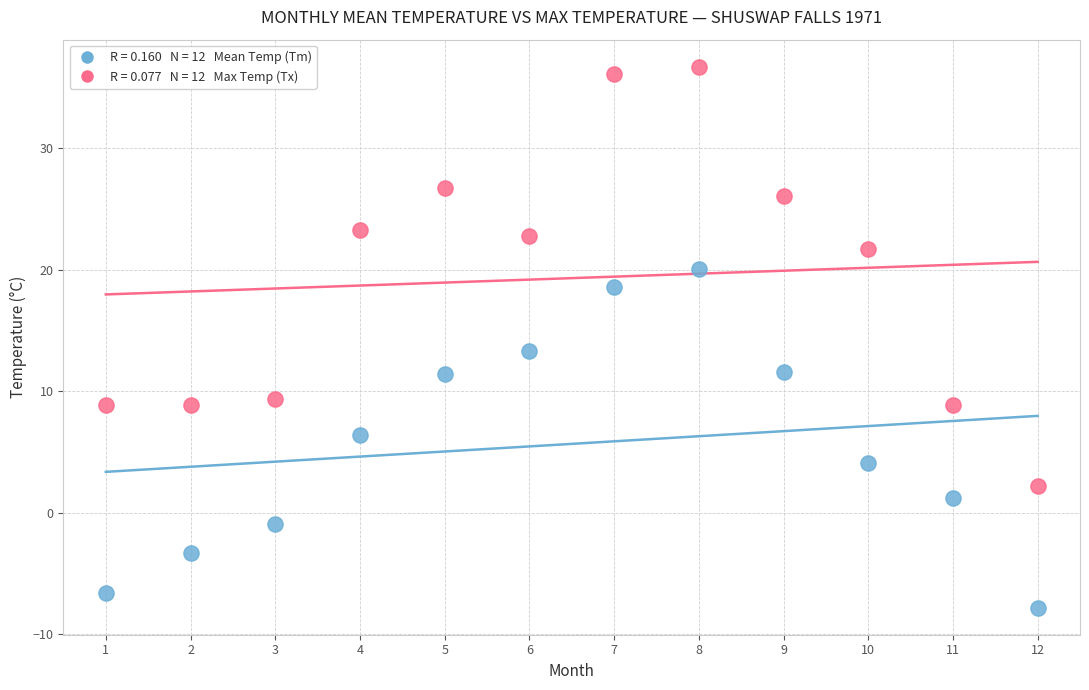

Across all data points, what is the range of X values (max minus min)?

11.0